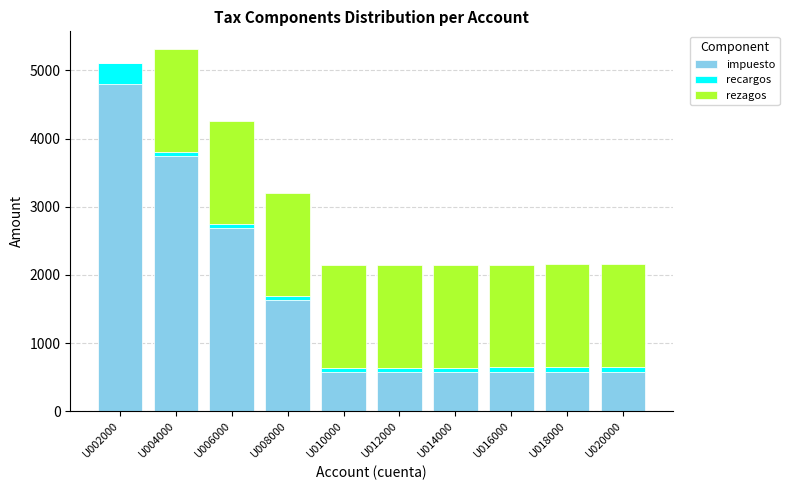

What is the maximum value for impuesto?

4798.5